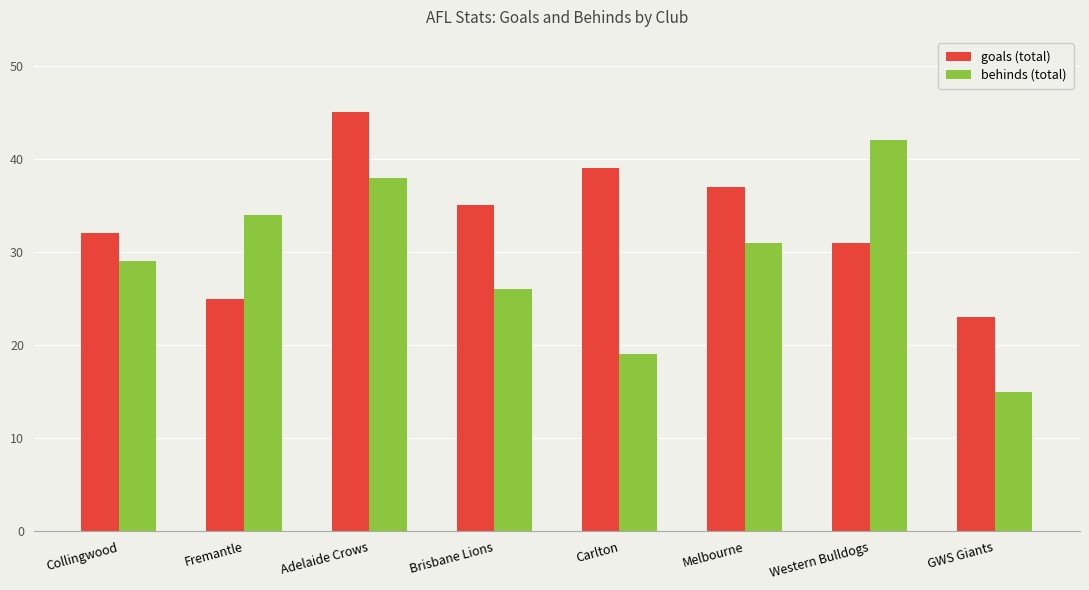

Is it true that goals (total) equals 39 at Carlton?

True